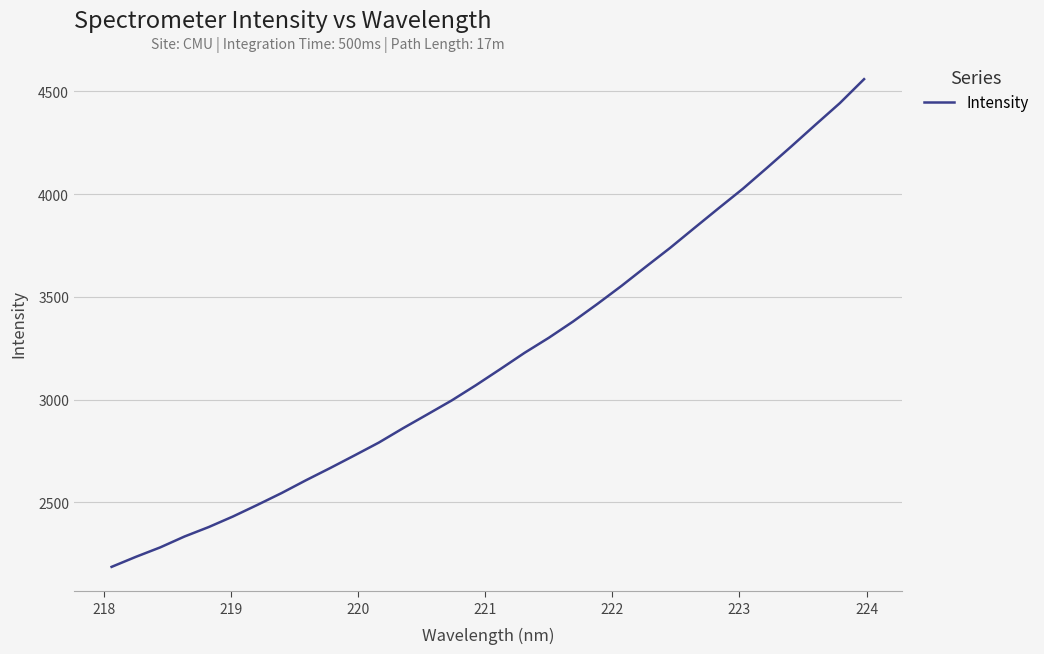

What is the sum of all values?

102483.9